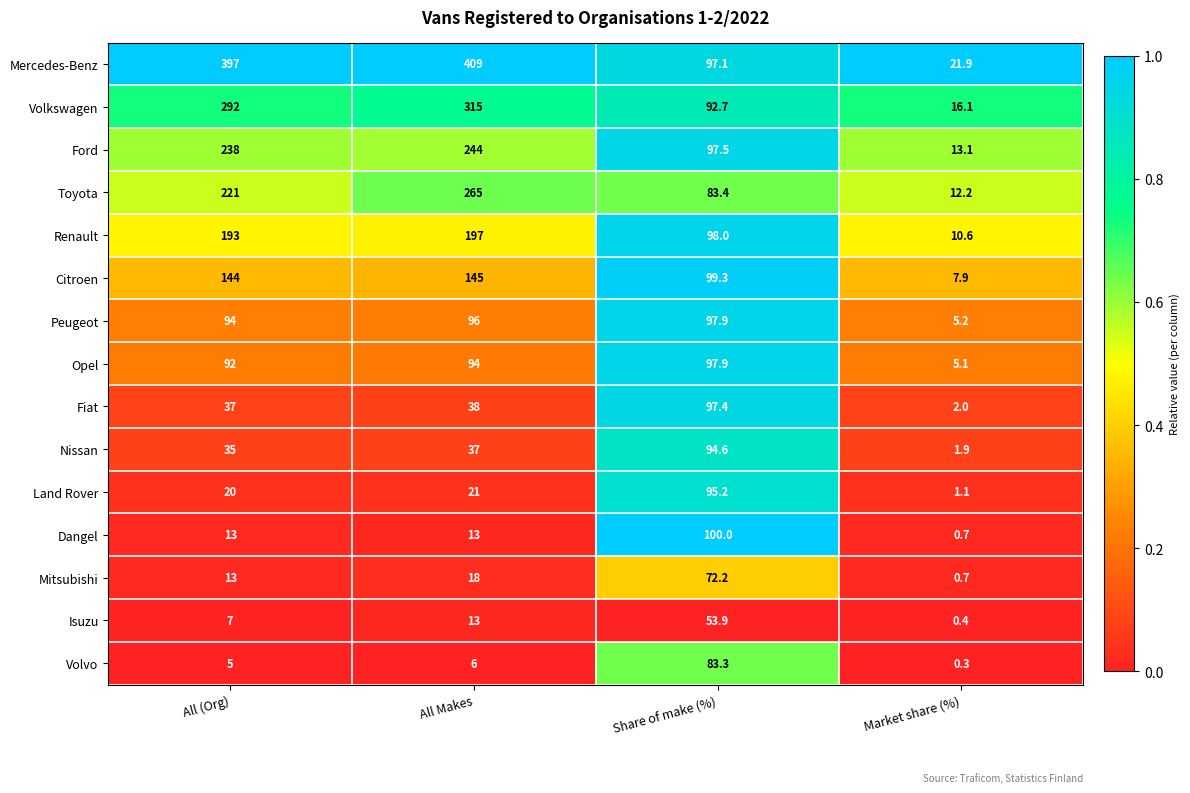

Rank the categories by Volkswagen value from lowest to highest.

Market share (%), Share of make (%), All (Org), All Makes